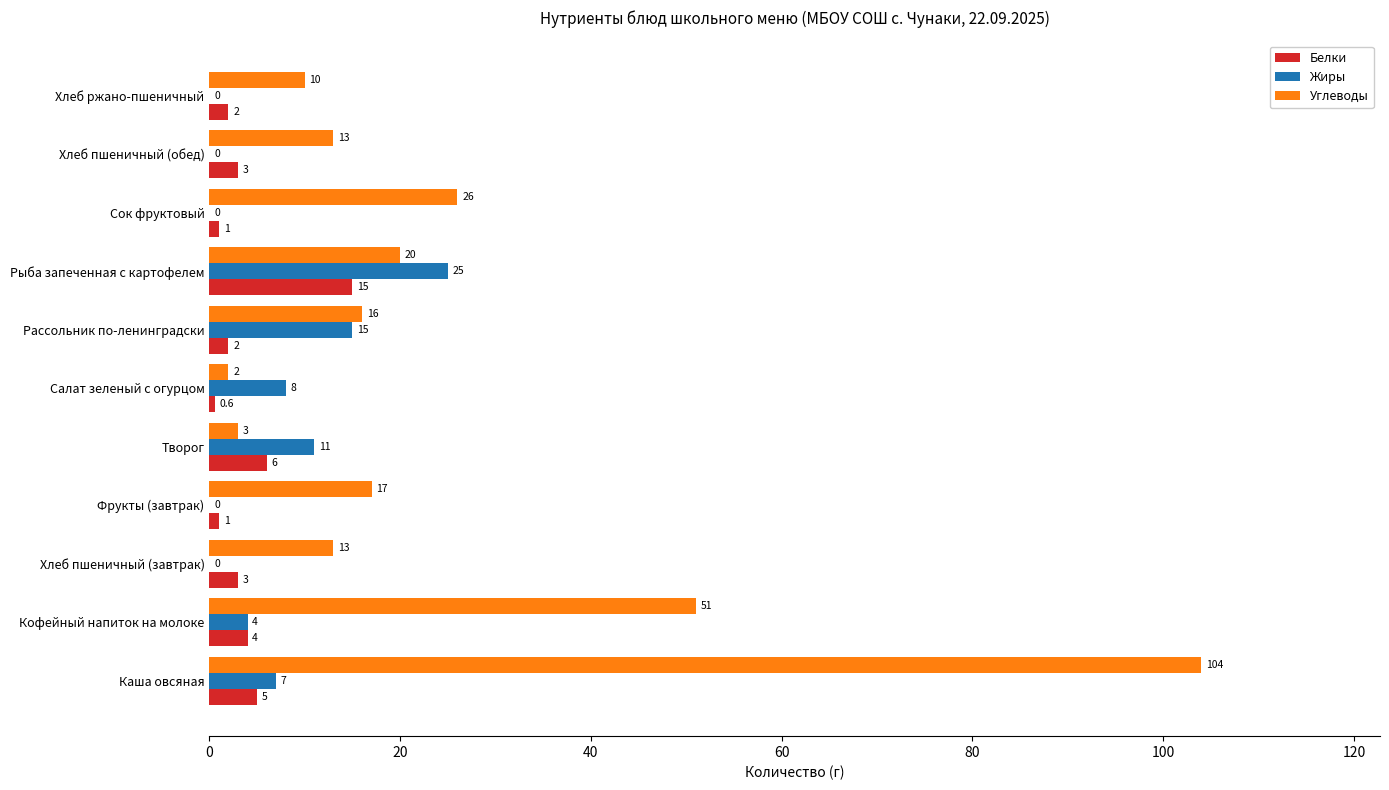

At which category is the sum across all series the highest?

Каша овсяная